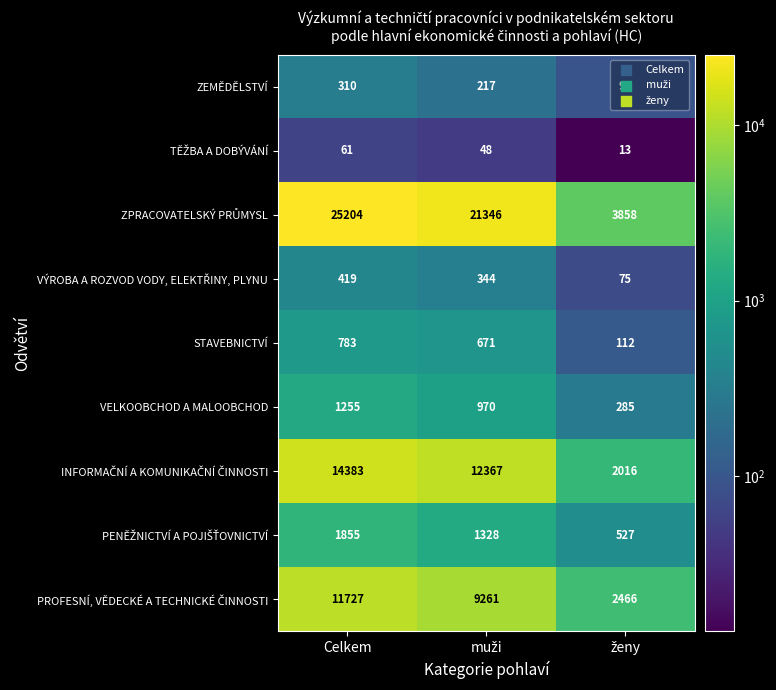

Which category has the highest value across all series?

Celkem